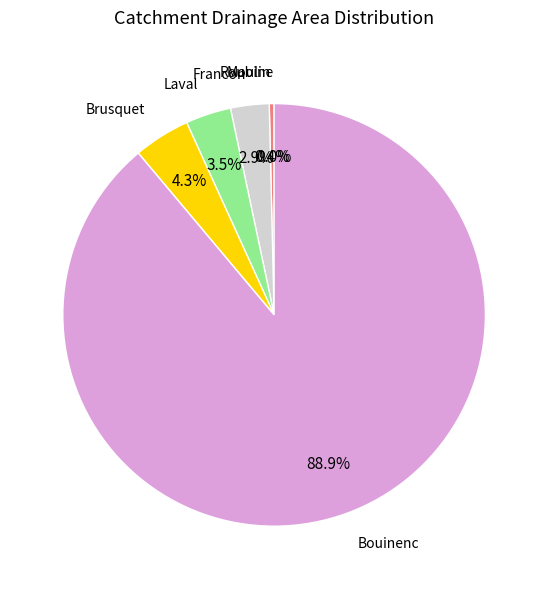

Does any single category account for the majority?

Yes